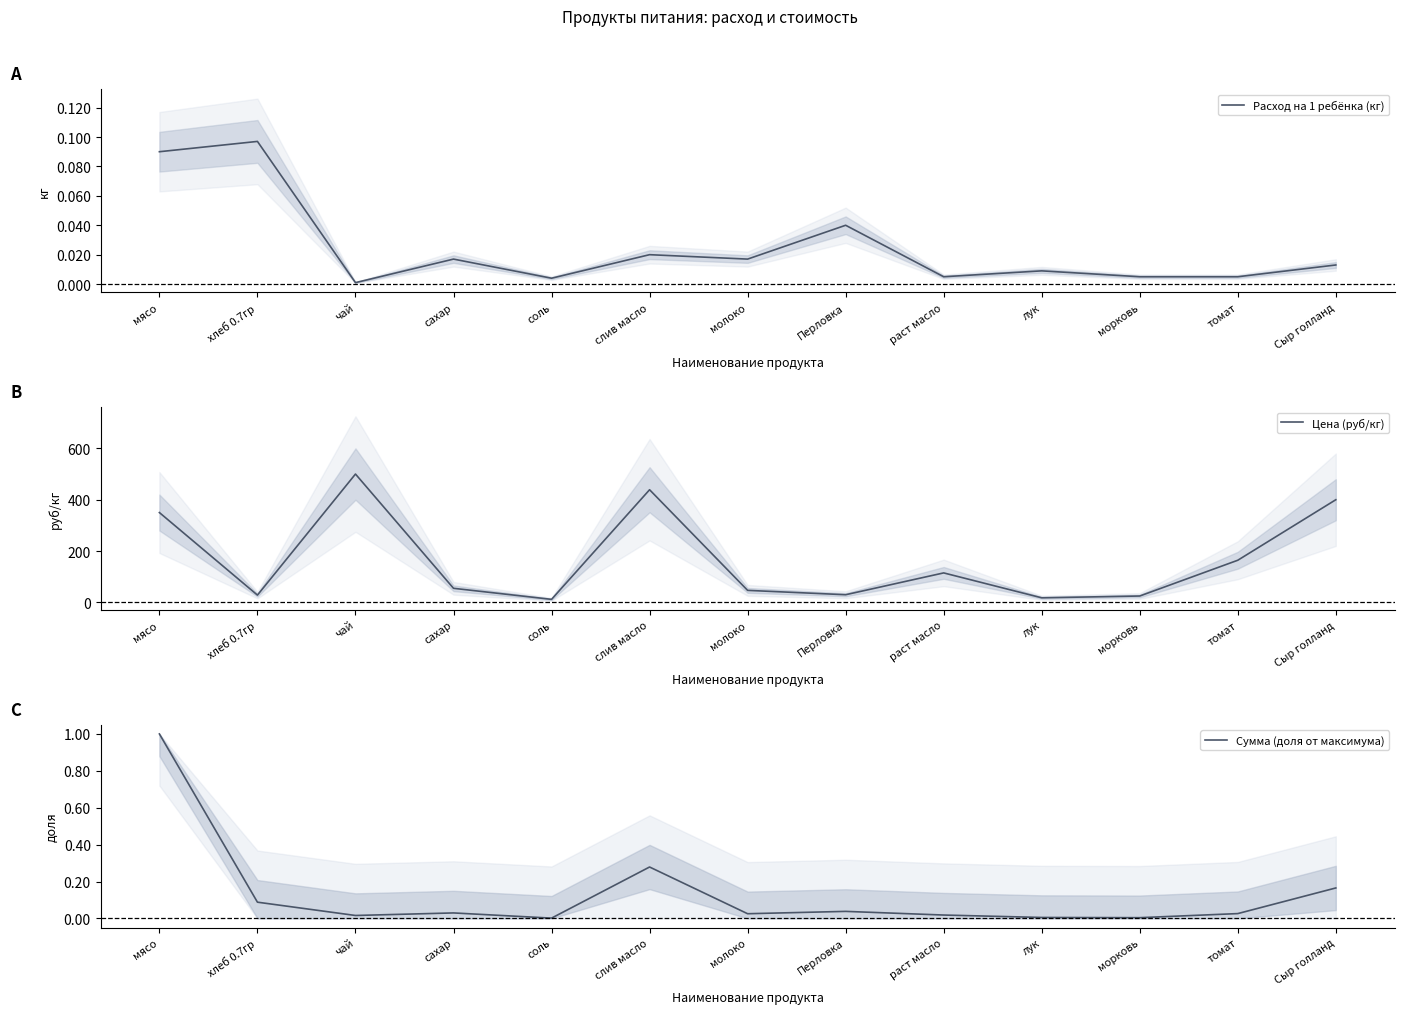

Where is Расход на 1 ребёнка (кг) nearest to the value 0?

чай